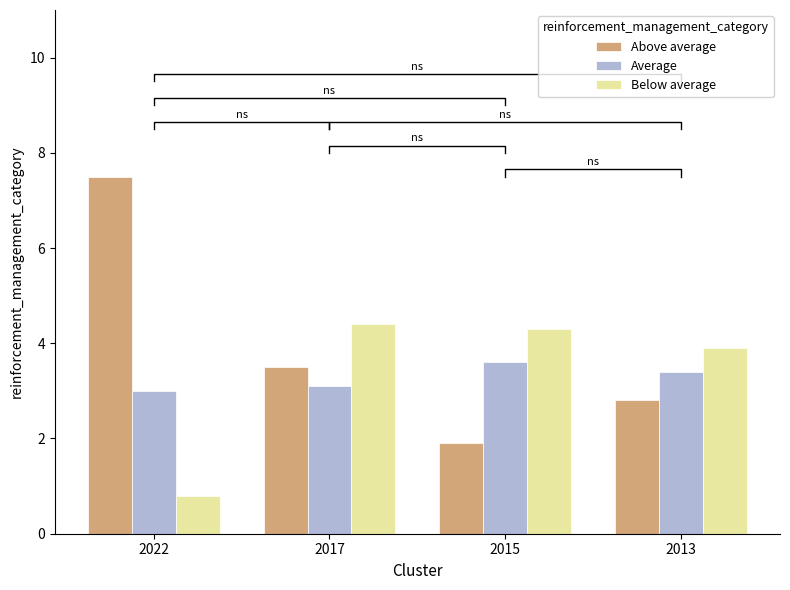

What is the average value of the Below average series?

3.4